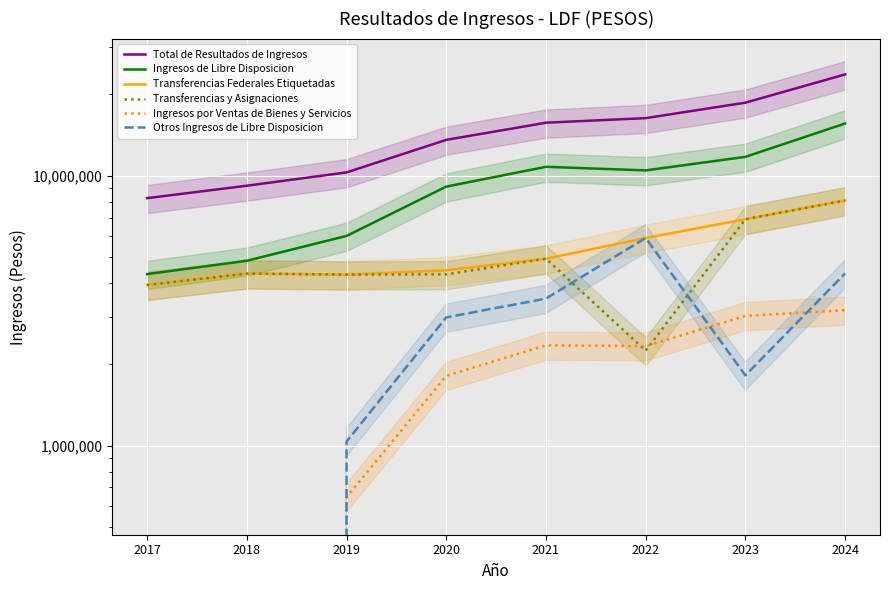

Reading right to left, what are all the values shown in this chart?

Total de Resultados de Ingresos: 23719758.6	18640534.6	16337667.1	15711022.6	13572330.0	10284261.1	9179979.1	8255942.0
Ingresos de Libre Disposicion: 15604751.7	11742639.6	10461079.1	10784824.6	9110036.0	5982183.1	4840649.0	4320176.0
Transferencias Federales Etiquetadas: 8115007.0	6897895.0	5876588.0	4926198.0	4462294.0	4302078.0	4339330.0	3935766.0
Transferencias y Asignaciones: 8085007.0	6897895.0	2248478.3	4926198.0	4309894.0	4302078.0	4339330.0	3935766.0
Ingresos por Ventas de Bienes y Servicios: 3175427.2	3023996.3	2336012.7	2353221.6	1814092.1	644390.0	0.0	0.0
Otros Ingresos de Libre Disposicion: 4344317.4	1820748.3	5876588.0	3505404.9	2986049.9	1035715.1	0.0	0.0